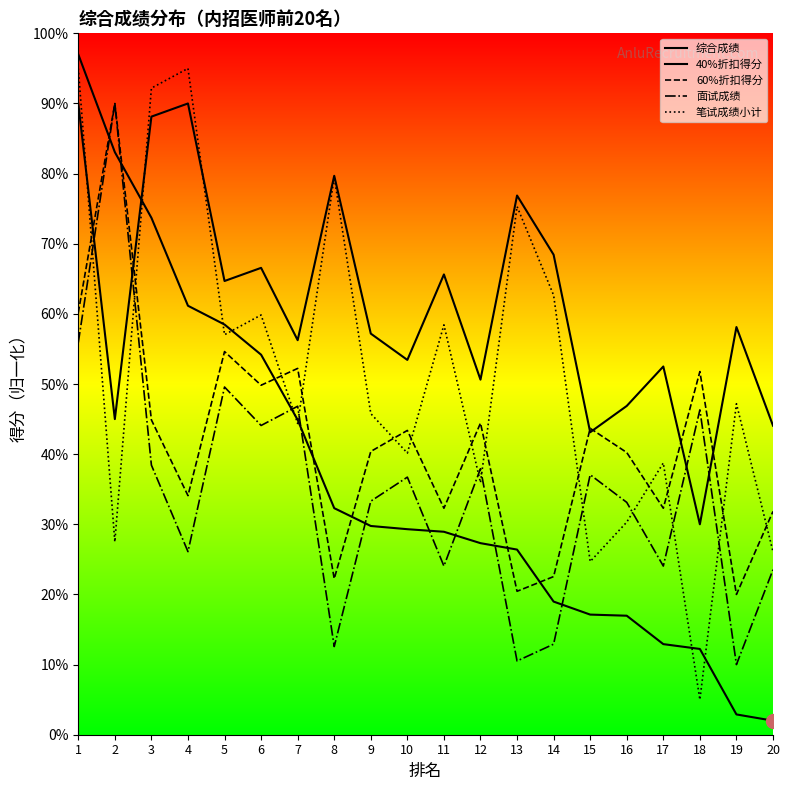

What is the difference between the maximum and second lowest values in the 40%折扣得分 series?

46.9